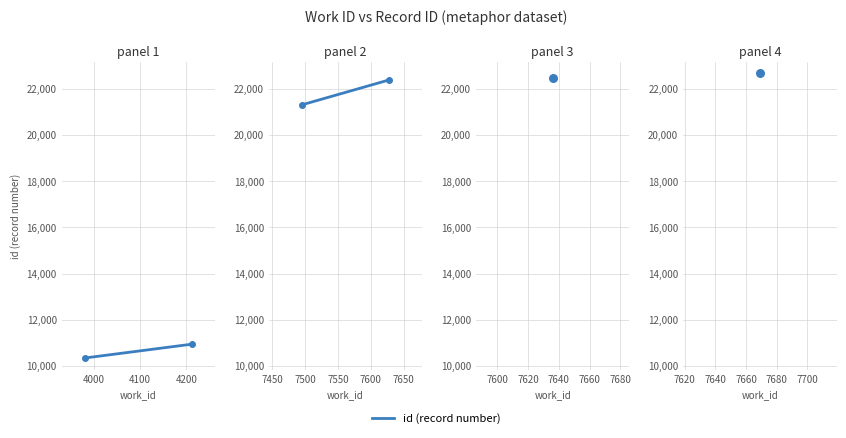

Which has a higher value, 3900 or 4000?

4000